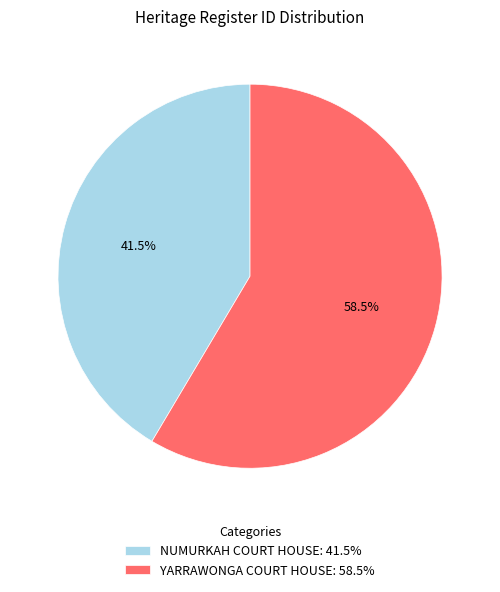

Which has a higher value, NUMURKAH COURT HOUSE or YARRAWONGA COURT HOUSE?

YARRAWONGA COURT HOUSE